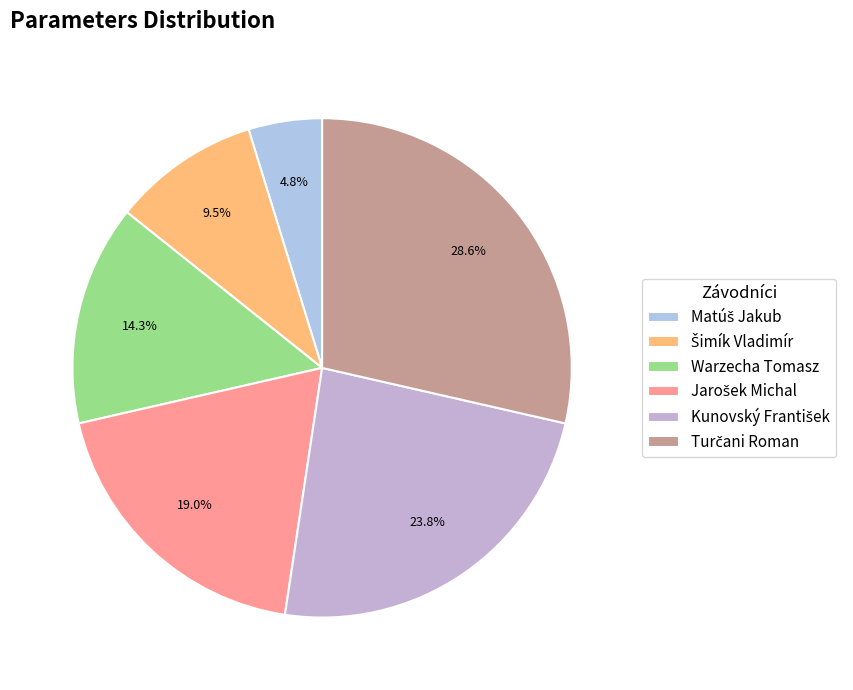

Which has a higher value, Šimík Vladimír or Turčani Roman?

Turčani Roman